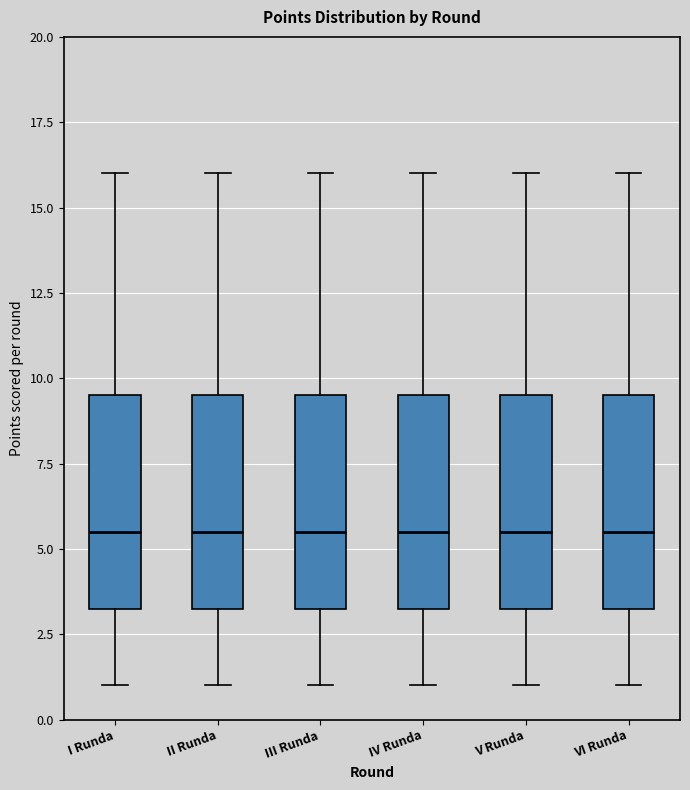

Reading left to right, read every box against the y-axis: the position of its median line, the range the box covers, and the ends of its whiskers. The values are not printed on the chart, so give them approximately, as read against the axis.

I Runda: median 5.5, box 3.5 to 9.5, whiskers 1.0 to 16.0
II Runda: median 5.5, box 3.5 to 9.5, whiskers 1.0 to 16.0
III Runda: median 5.5, box 3.5 to 9.5, whiskers 1.0 to 16.0
IV Runda: median 5.5, box 3.5 to 9.5, whiskers 1.0 to 16.0
V Runda: median 5.5, box 3.5 to 9.5, whiskers 1.0 to 16.0
VI Runda: median 5.5, box 3.5 to 9.5, whiskers 1.0 to 16.0